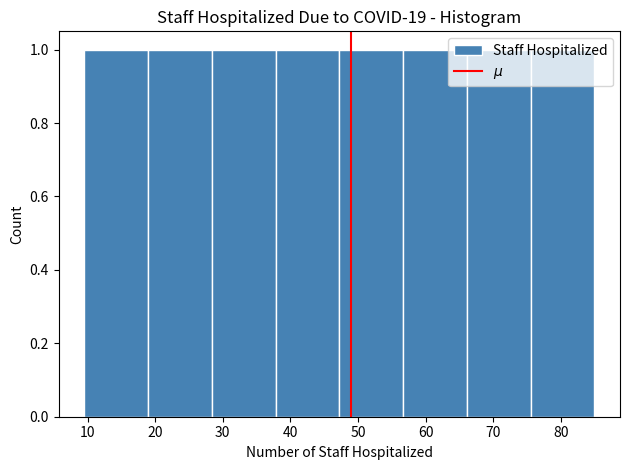

Reading left to right, transcribe this chart: for each bar, give the range it covers on the x-axis and its height. Neither the bar edges nor the heights are printed on the chart, so give them approximately, as read against the axes.

10 to 19: 1
19 to 28: 1
28 to 38: 1
38 to 47: 1
47 to 57: 1
57 to 66: 1
66 to 76: 1
76 to 85: 1